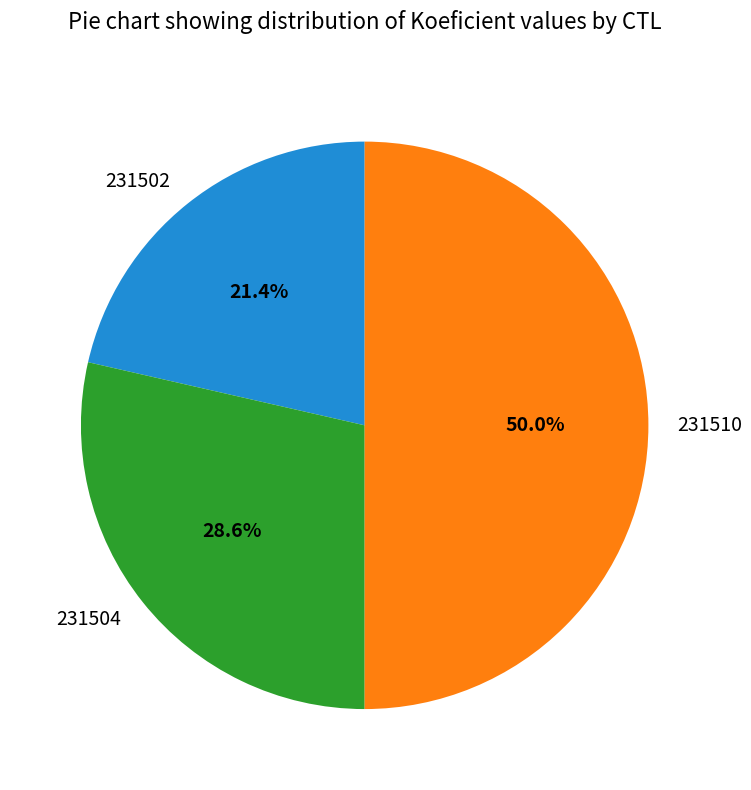

To the nearest percent, what is the average slice percentage?

33%